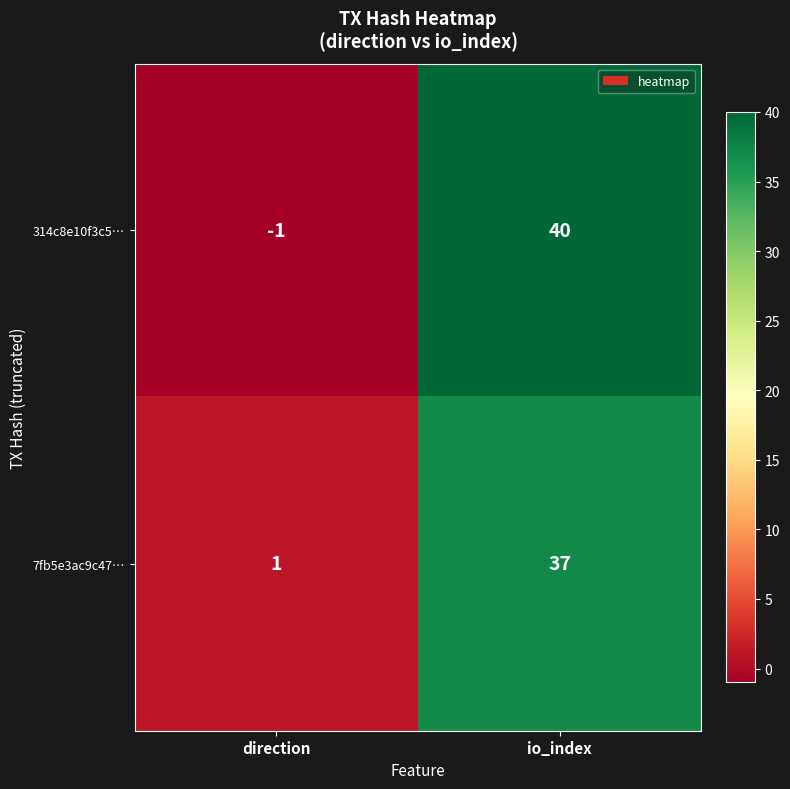

At direction, list the series in order from largest to smallest.

7fb5e3ac9c47…, 314c8e10f3c5…